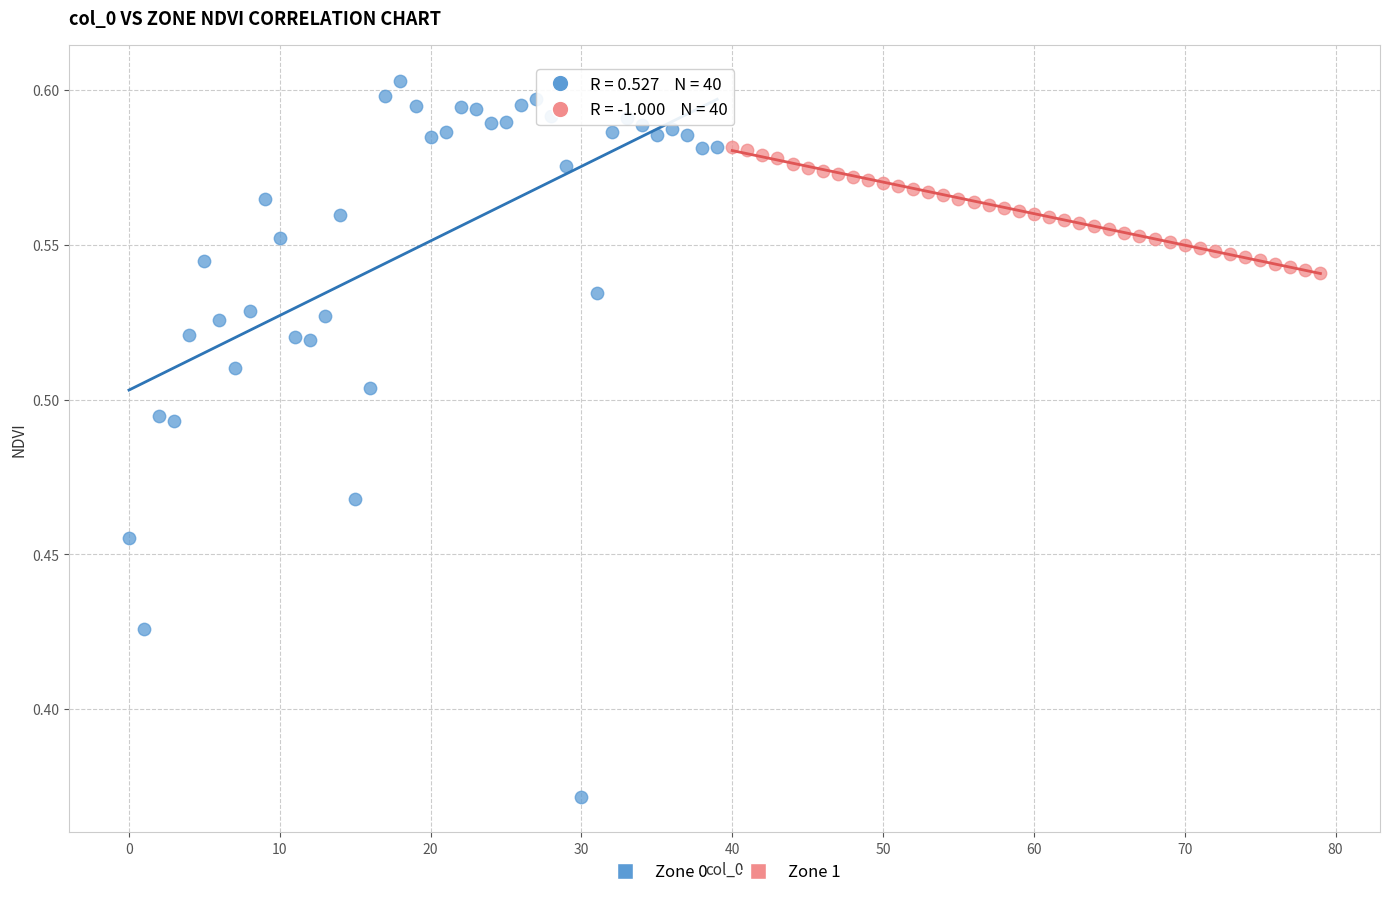

Which series reaches the minimum Y coordinate?

Zone 0